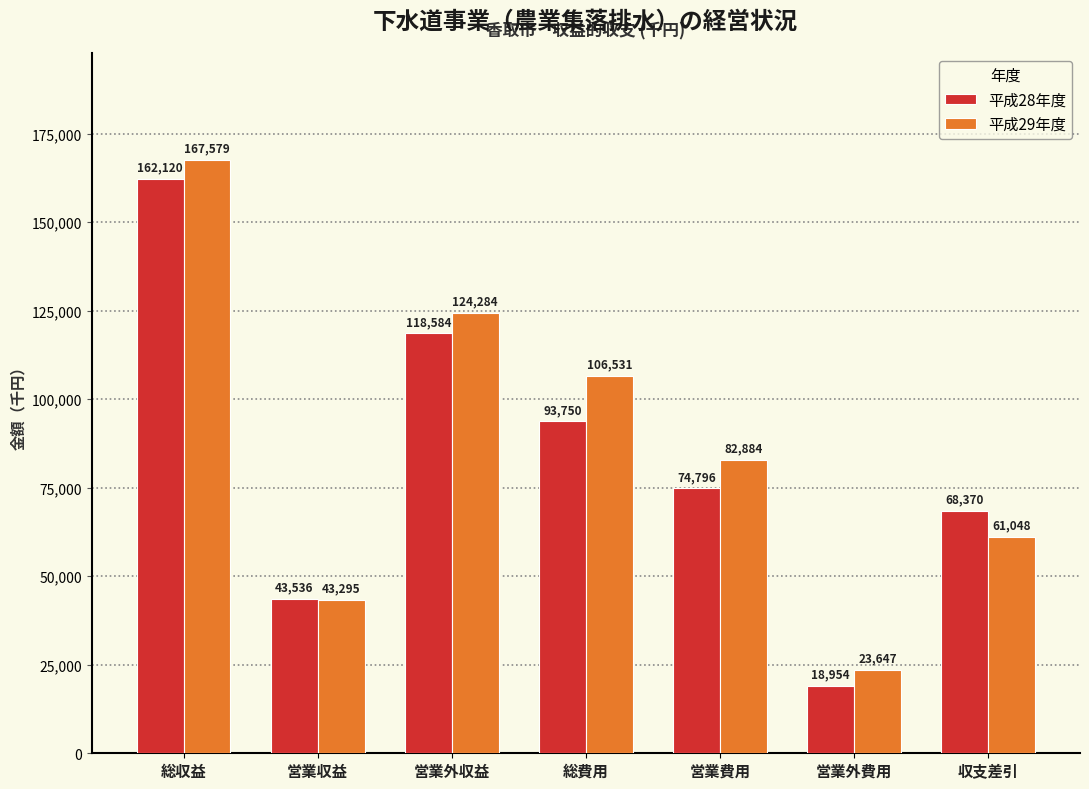

Reading left to right, transcribe all the data shown in this chart.

平成28年度: 総収益=162120	営業収益=43536	営業外収益=118584	総費用=93750	営業費用=74796	営業外費用=18954	収支差引=68370
平成29年度: 総収益=167579	営業収益=43295	営業外収益=124284	総費用=106531	営業費用=82884	営業外費用=23647	収支差引=61048